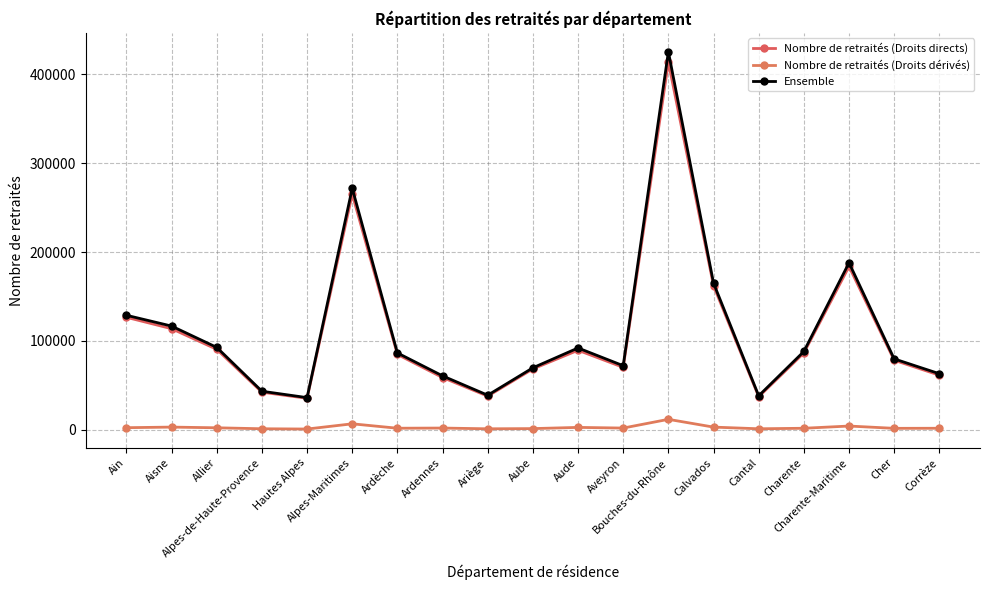

What is the difference between the second highest and minimum values in the Nombre de retraités (Droits directs) series?

229862